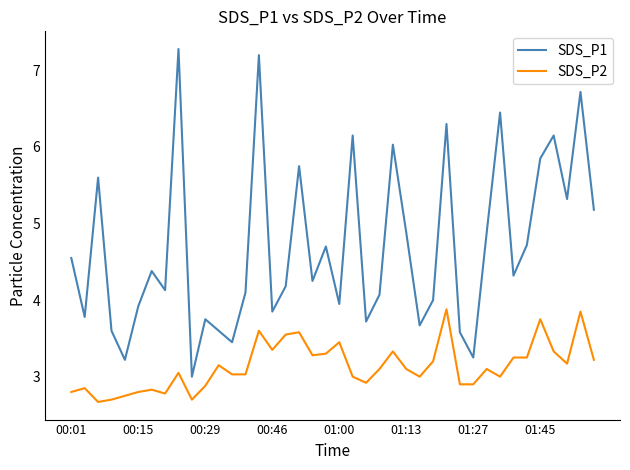

What is the difference between the maximum and minimum values in the SDS_P1 series?

4.3